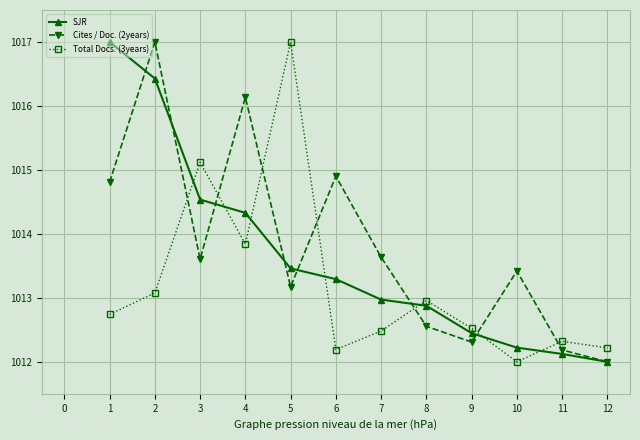

Which series changed the most between 6 and 12?

Cites / Doc. (2years)